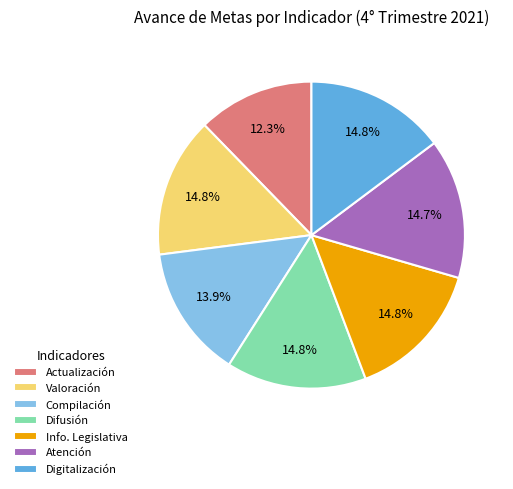

Is there a majority slice in this chart?

No